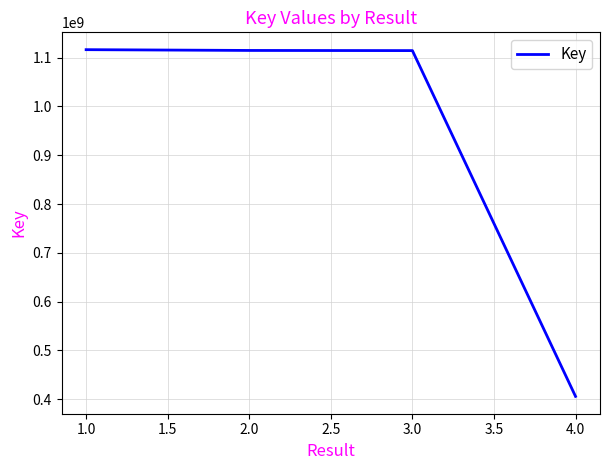

How many series are shown in this chart?

1